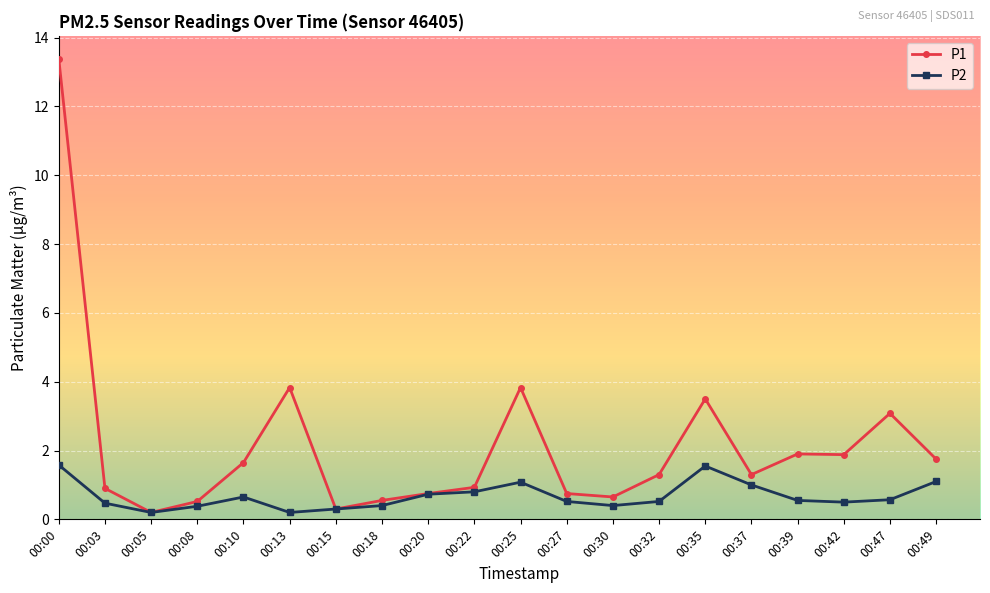

The P2 series shows 0.6 at 00:39. True or false?

True